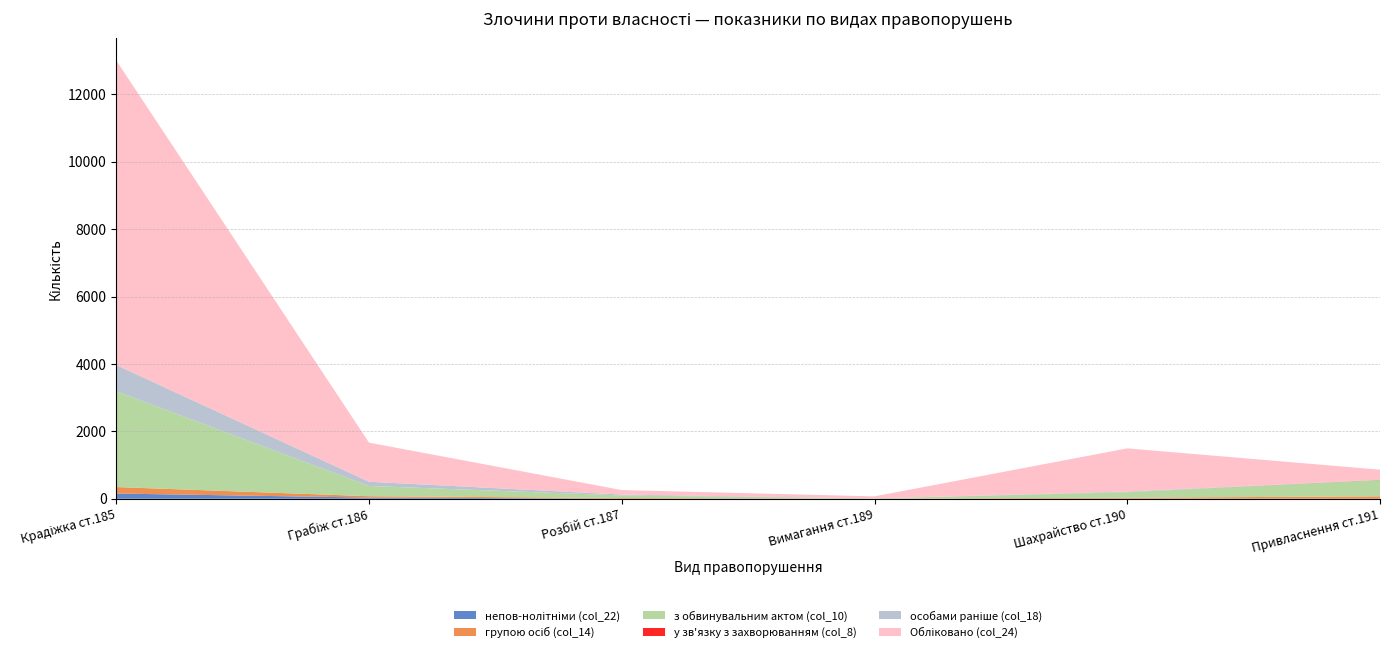

Reading left to right, transcribe all the data shown in this chart.

непов-нолітніми (col_22): Крадіжка ст.185=155	Грабіж ст.186=35	Розбій ст.187=5	Вимагання ст.189=0	Шахрайство ст.190=5	Привласнення ст.191=0
групою осіб (col_14): Крадіжка ст.185=193	Грабіж ст.186=41	Розбій ст.187=18	Вимагання ст.189=4	Шахрайство ст.190=26	Привласнення ст.191=72
з обвинувальним актом (col_10): Крадіжка ст.185=2844	Грабіж ст.186=304	Розбій ст.187=76	Вимагання ст.189=7	Шахрайство ст.190=163	Привласнення ст.191=485
у зв'язку з захворюванням (col_8): Крадіжка ст.185=0	Грабіж ст.186=0	Розбій ст.187=0	Вимагання ст.189=0	Шахрайство ст.190=0	Привласнення ст.191=3
особами раніше (col_18): Крадіжка ст.185=777	Грабіж ст.186=125	Розбій ст.187=26	Вимагання ст.189=1	Шахрайство ст.190=20	Привласнення ст.191=4
Обліковано (col_24): Крадіжка ст.185=9037	Грабіж ст.186=1160	Розбій ст.187=133	Вимагання ст.189=59	Шахрайство ст.190=1281	Привласнення ст.191=299